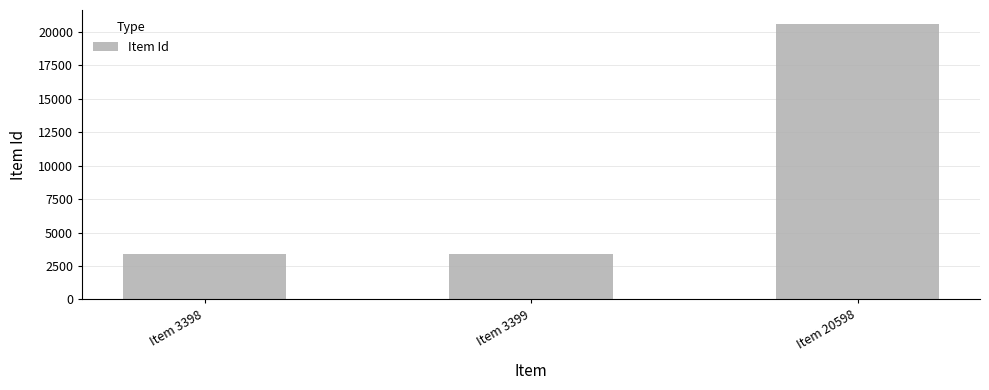

How many data points are less than 3399?

1